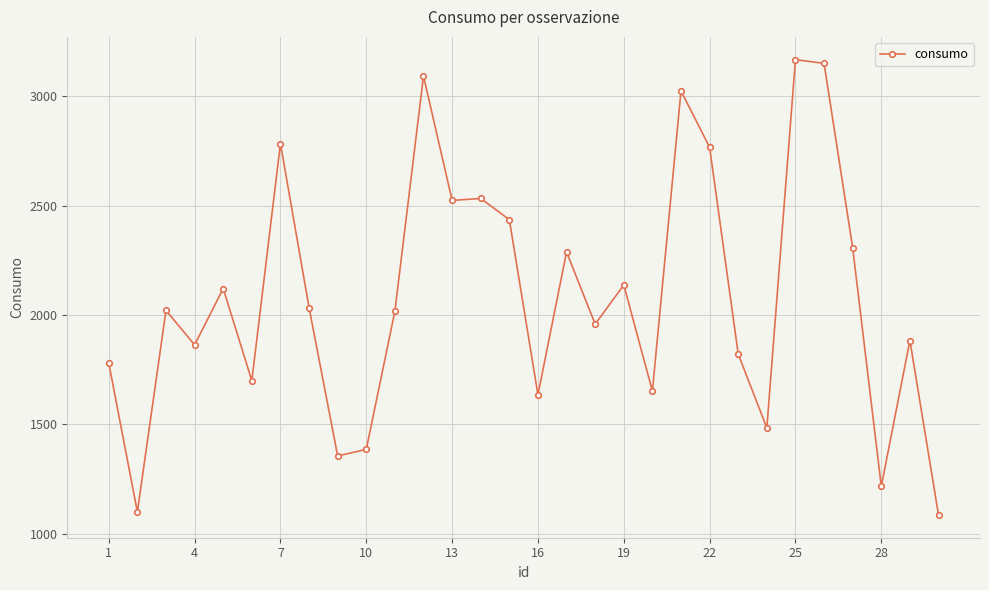

What is the maximum value shown in the chart?

3168